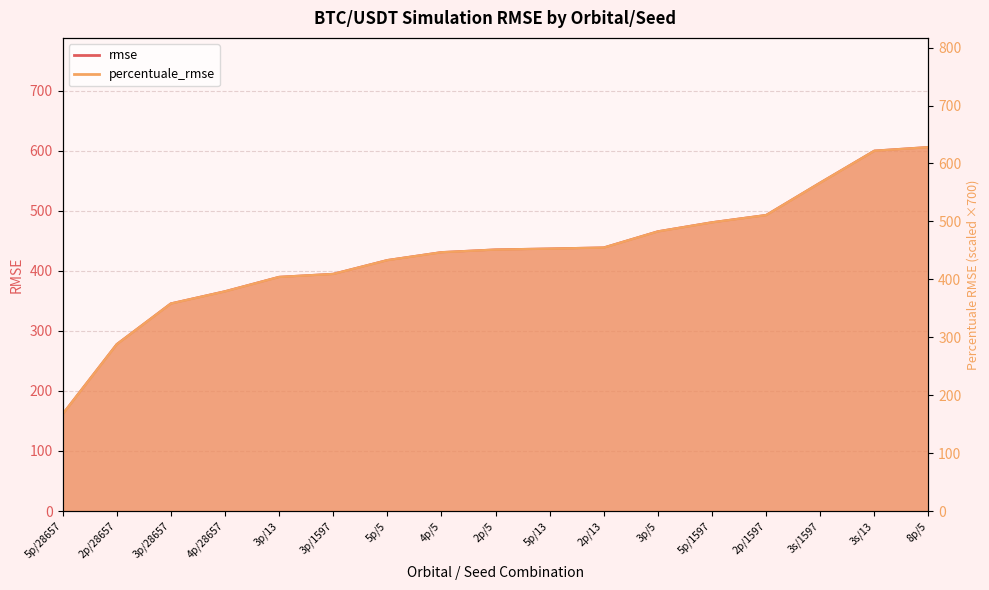

Is it true that rmse equals 99.9 at 5p/13?

False